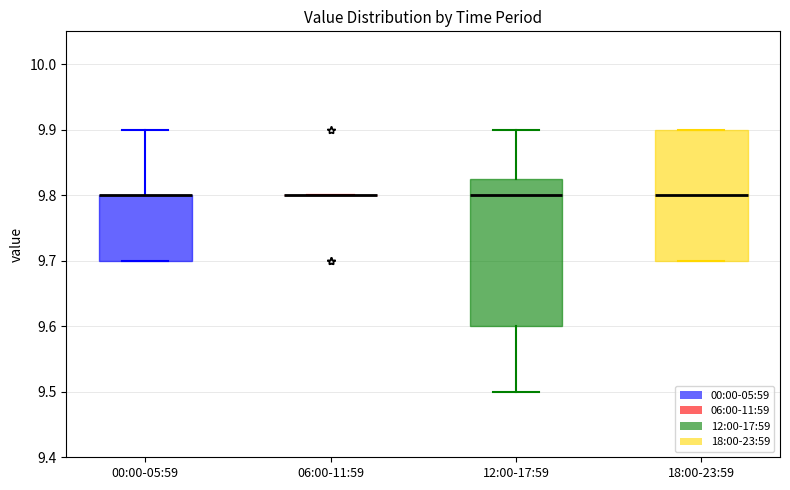

Where does the upper whisker of the box for 12:00-17:59 end on the y-axis? The values are not printed on the chart, so give them approximately, as read against the axis.

9.90